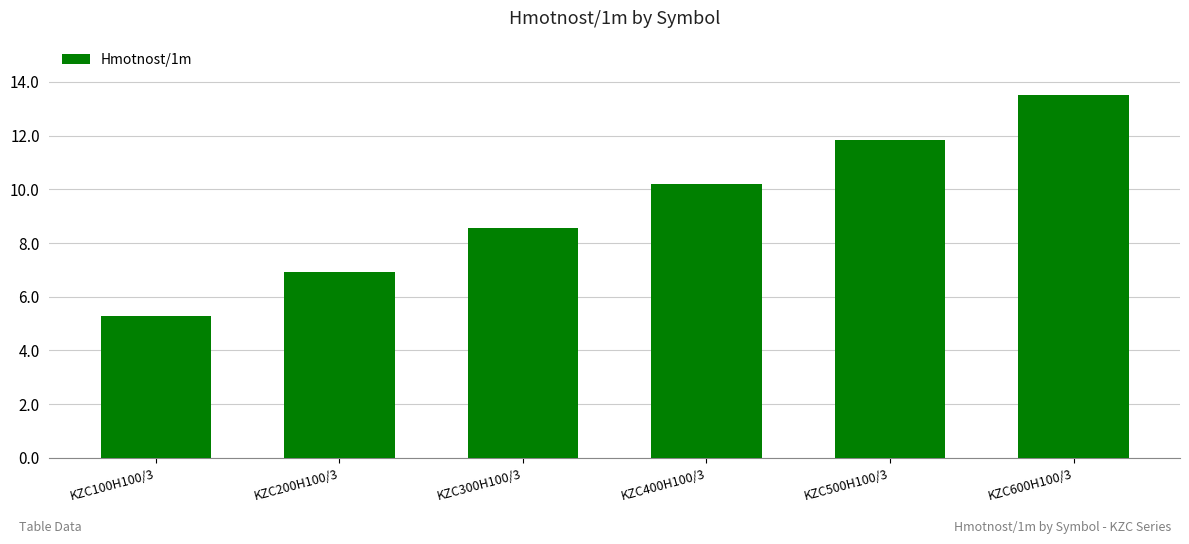

How many values exceed 10?

3